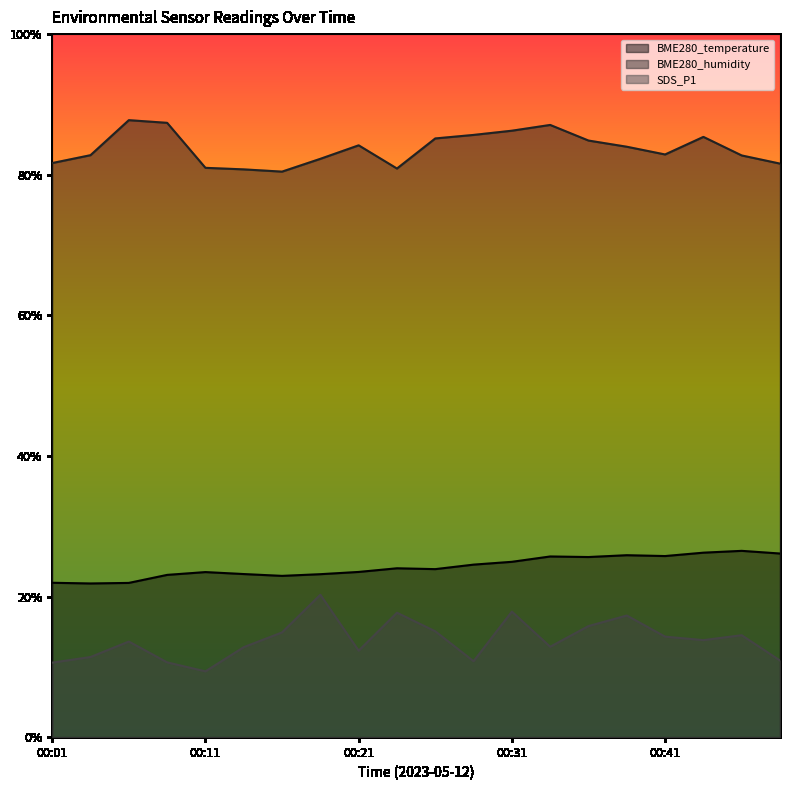

Reading left to right, transcribe all the data shown in this chart.

BME280_temperature: 11.0	10.9	11.0	11.5	11.7	11.6	11.5	11.6	11.8	12.0	11.9	12.3	12.5	12.8	12.8	12.9	12.9	13.1	13.2	13.1
BME280_humidity: 40.8	41.4	43.9	43.7	40.5	40.4	40.2	41.1	42.1	40.4	42.6	42.8	43.1	43.5	42.4	42.0	41.4	42.7	41.4	40.8
SDS_P1: 5.3	5.7	6.8	5.3	4.7	6.4	7.5	10.1	6.2	8.8	7.5	5.4	8.9	6.4	7.9	8.7	7.2	6.9	7.2	5.5